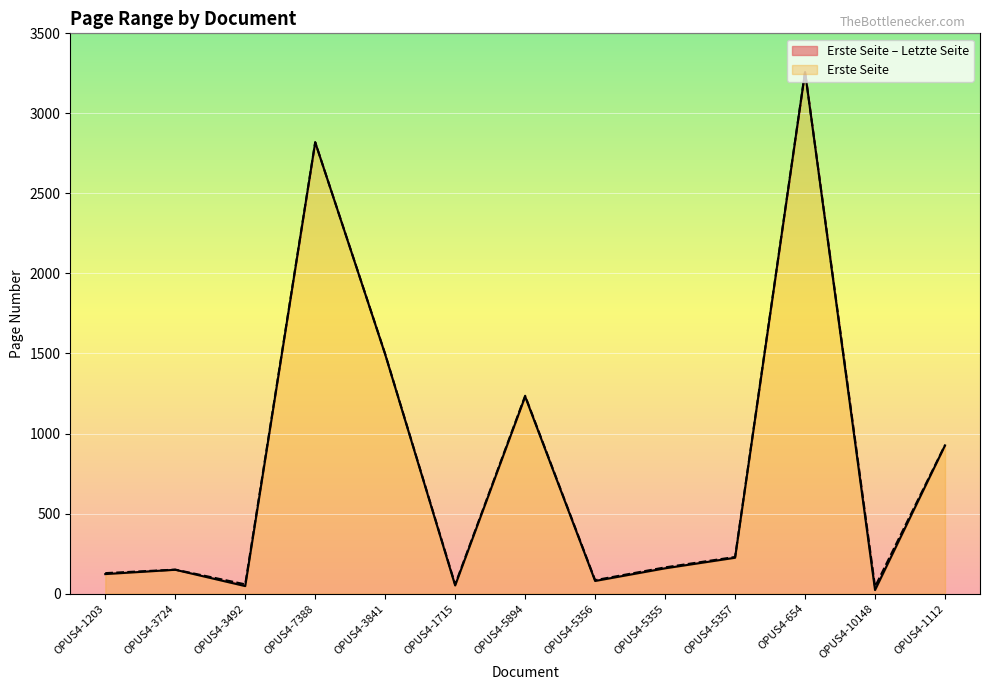

Which category has the lowest value across all series?

OPUS4-10148